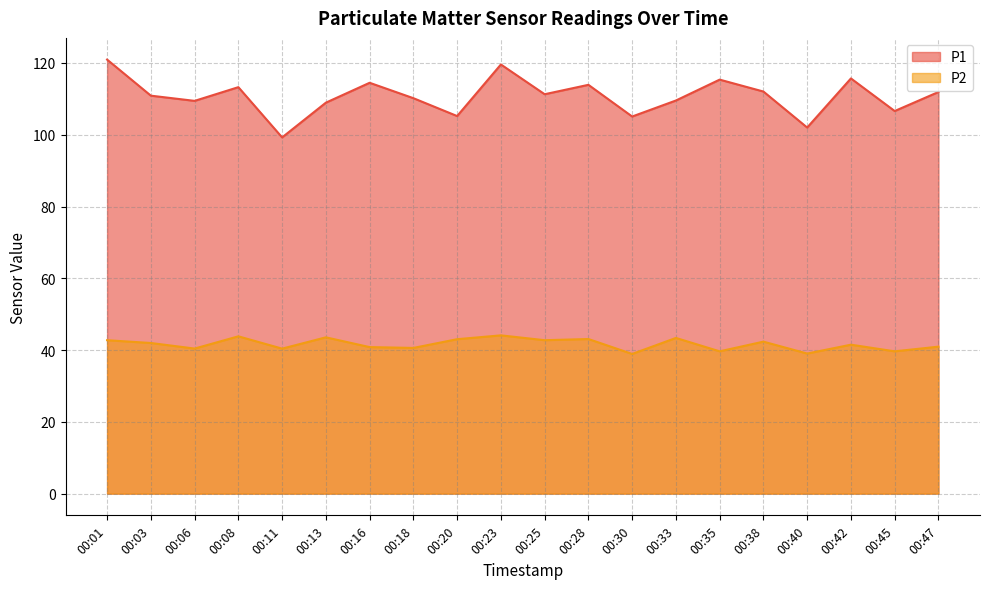

True or false: P2 has more than 1 interior local peaks.

True